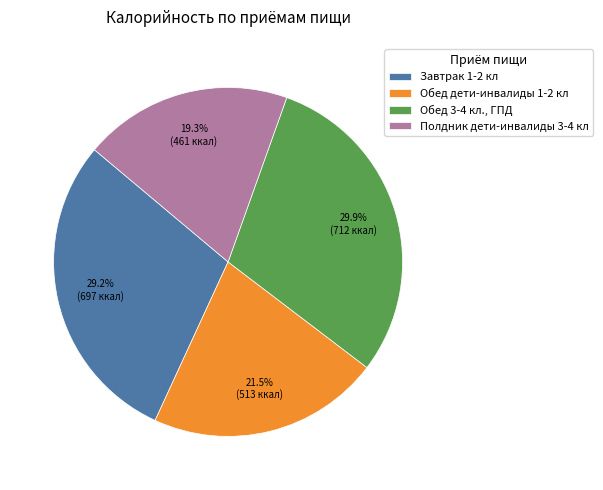

To the nearest percent, what is the average slice percentage?

25%